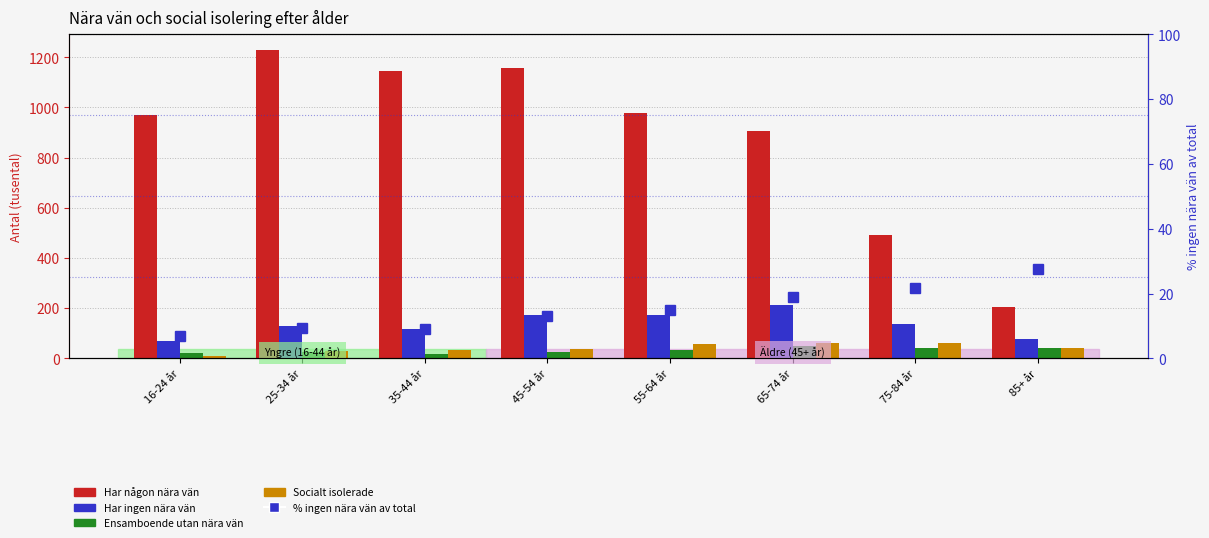

What are all the series names shown in the legend?

Har någon nära vän, Har ingen nära vän, Ensamboende utan nära vän, Socialt isolerade, % ingen nära vän av total